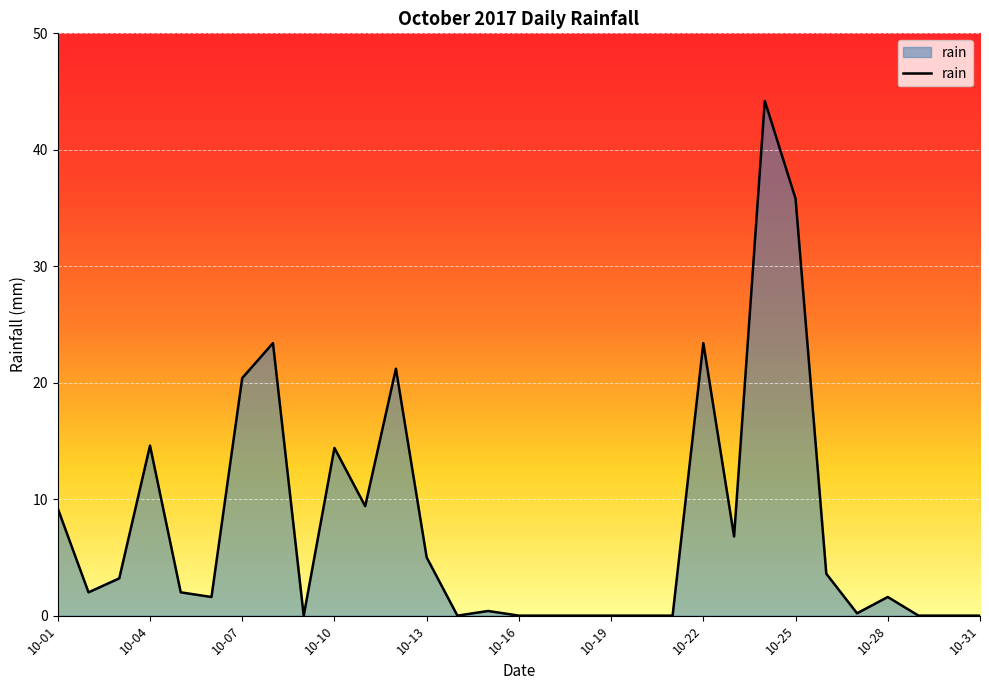

What is the greatest value displayed?

44.2